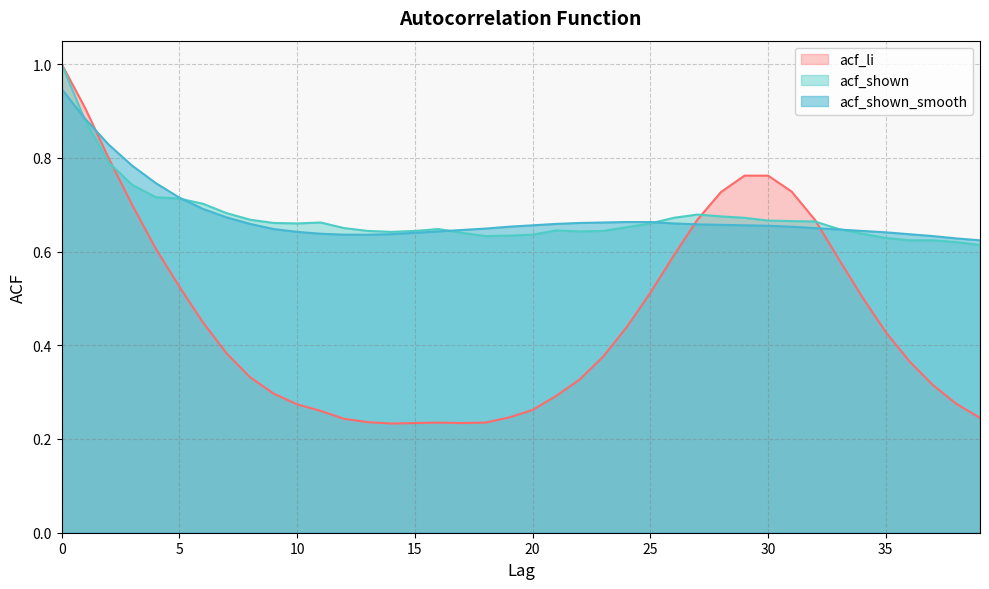

Which series has the widest spread of values?

acf_li